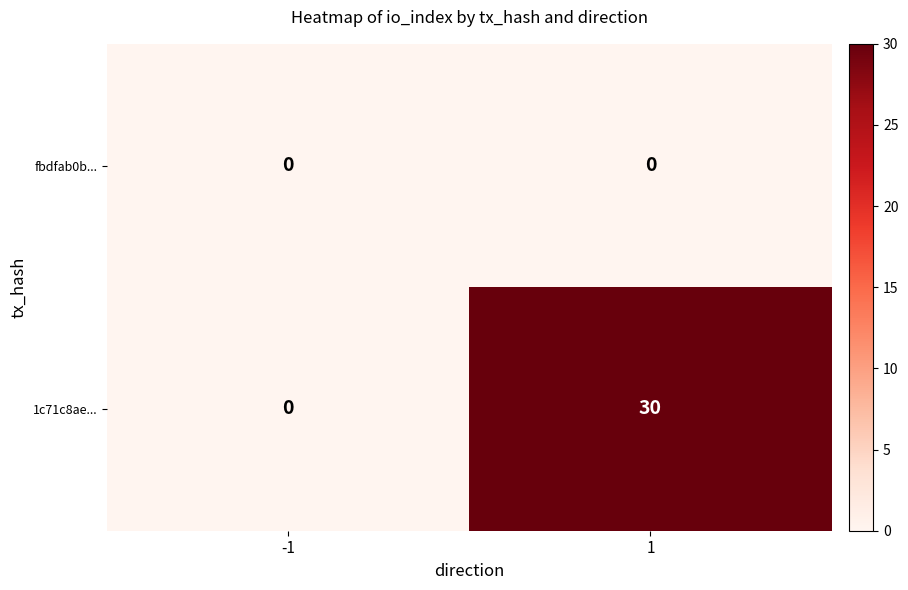

What is the greatest value displayed?

30